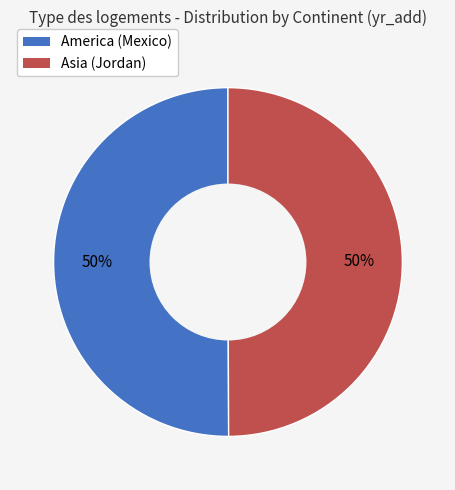

How many slices are in this pie chart?

2